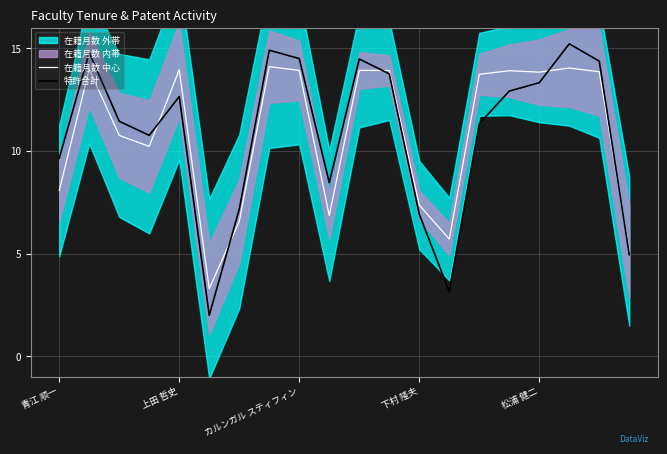

How many times do 在籍月数 中心 and 特許合計 cross each other?

5